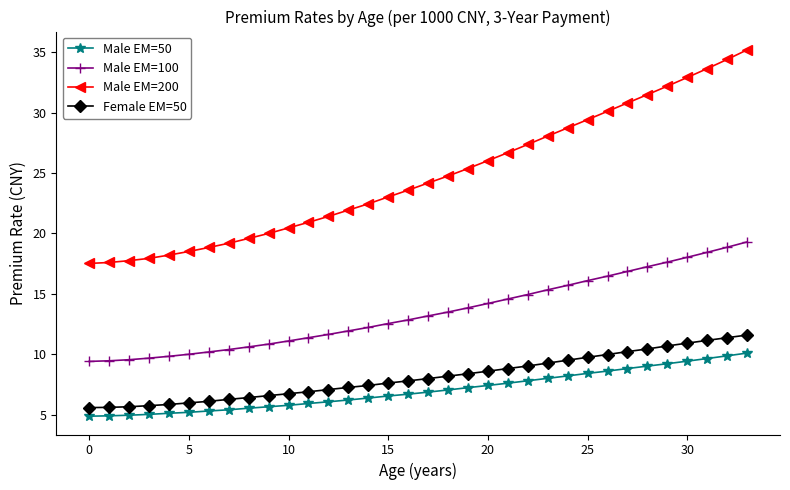

What is the value of the Female EM=50 point at the 5th from the left?

5.9